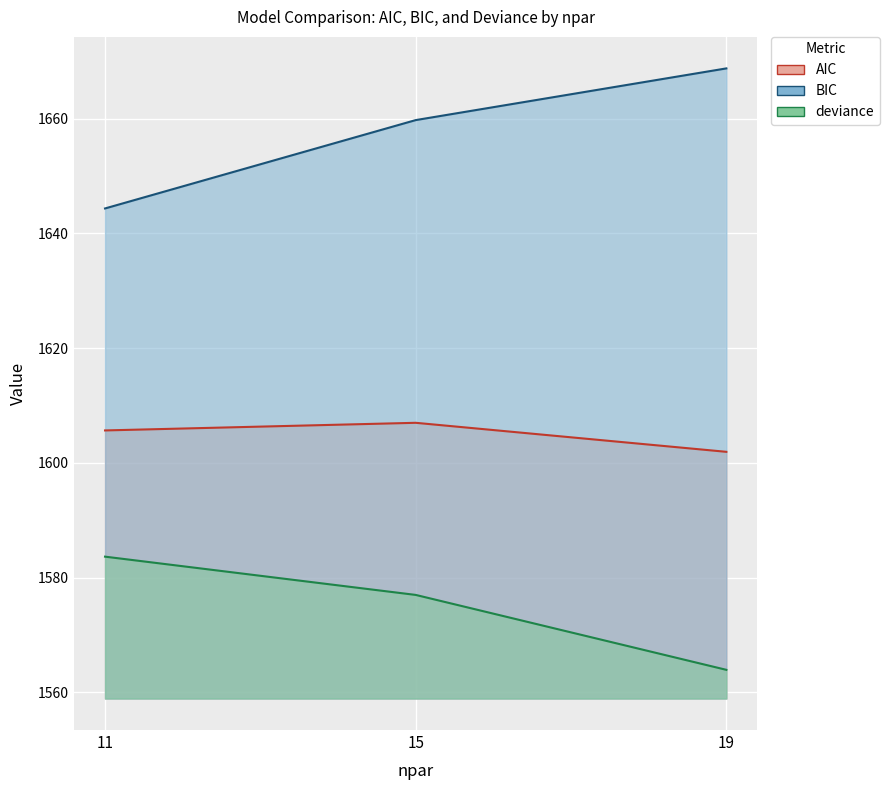

Reading left to right, extract all data points from this chart.

AIC: 11=1605.6	15=1607.0	19=1601.9
BIC: 11=1644.3	15=1659.7	19=1668.7
deviance: 11=1583.6	15=1577.0	19=1563.9